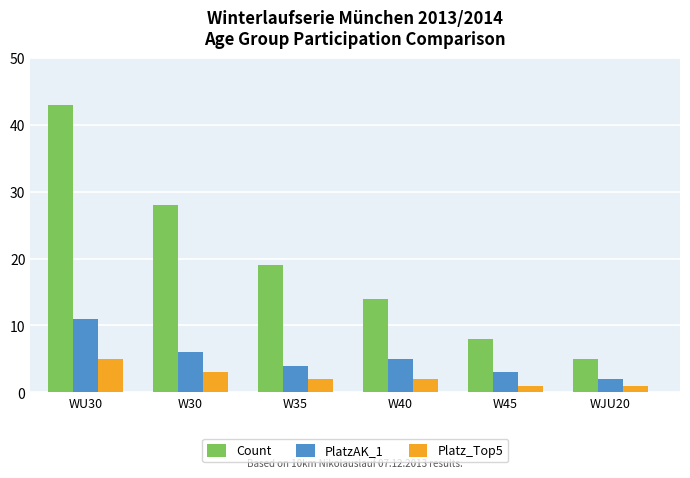

What is the average value of the PlatzAK_1 series?

5